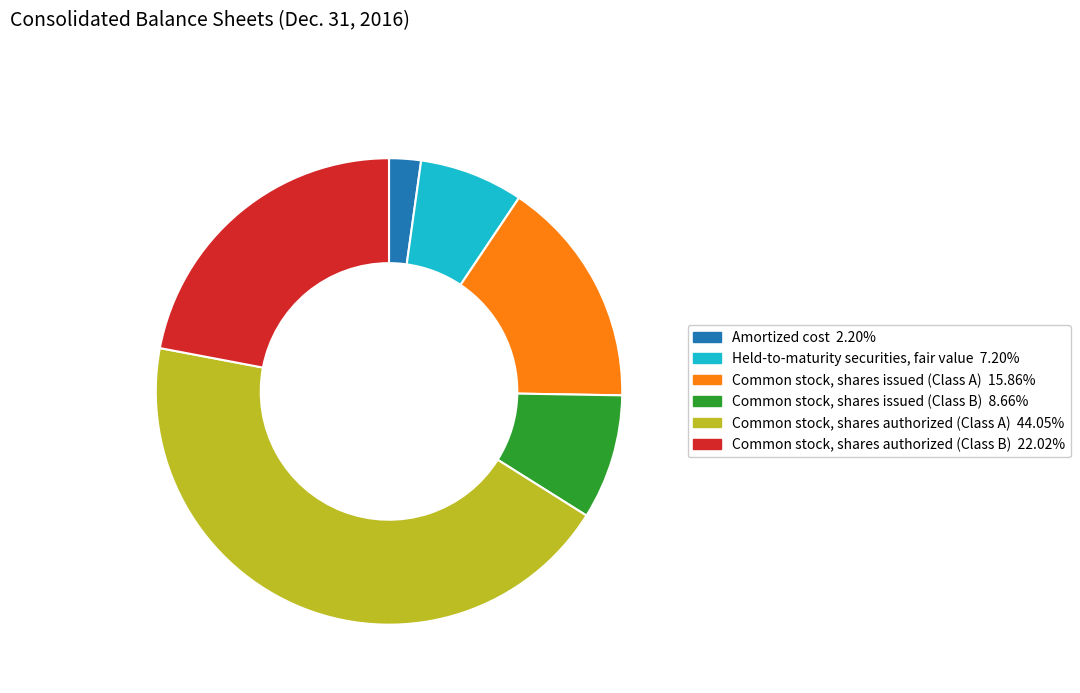

Rank the categories by value from lowest to highest.

Amortized cost, Held-to-maturity securities, fair value, Common stock, shares issued (Class B), Common stock, shares issued (Class A), Common stock, shares authorized (Class B), Common stock, shares authorized (Class A)